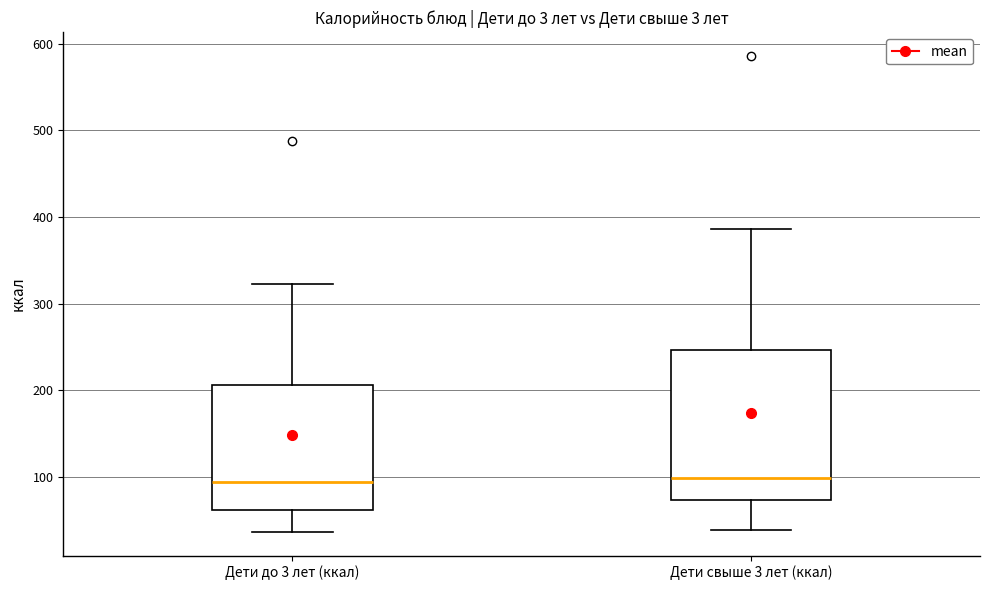

Reading left to right, transcribe this box plot: for each box, give where its median line is, the range the box spans, and where its two whiskers end, as read against the y-axis. The values are not printed on the chart, so give them approximately, as read against the axis.

Дети до 3 лет (ккал): median 90, box 60 to 210, whiskers 40 to 320
Дети свыше 3 лет (ккал): median 100, box 70 to 250, whiskers 40 to 390